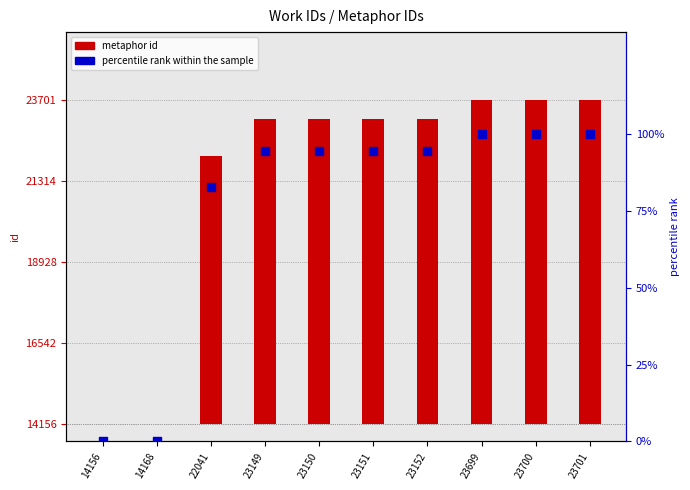

Which series has the largest Y range (max minus min)?

metaphor id